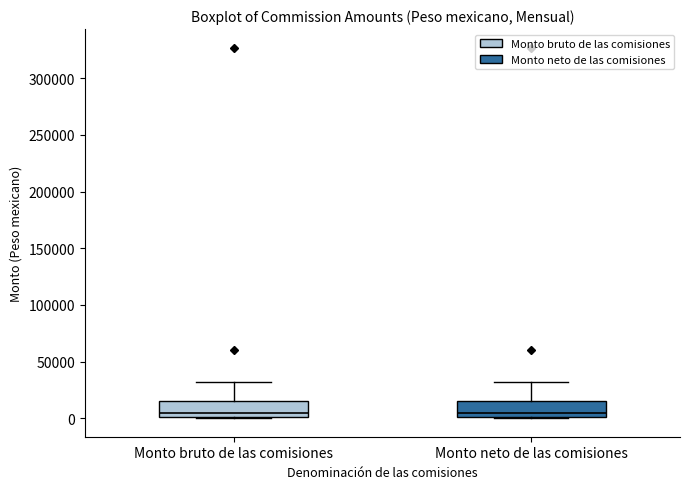

Reading left to right, read every box against the y-axis: the position of its median line, the range the box covers, and the ends of its whiskers. The values are not printed on the chart, so give them approximately, as read against the axis.

Monto bruto de las comisiones: median 5000, box 0 to 15000, whiskers 0 to 30000
Monto neto de las comisiones: median 5000, box 0 to 15000, whiskers 0 to 30000